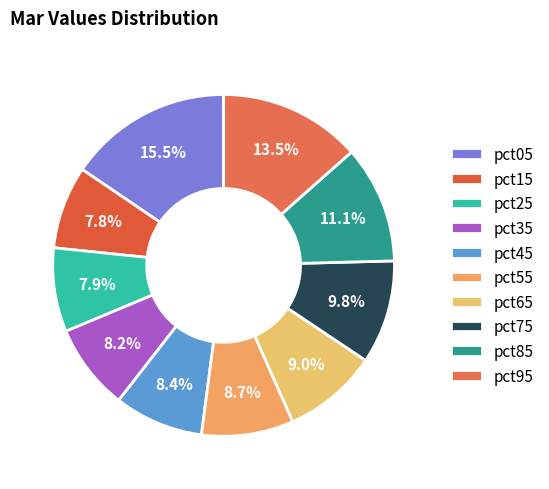

Which slice is the smallest?

pct15